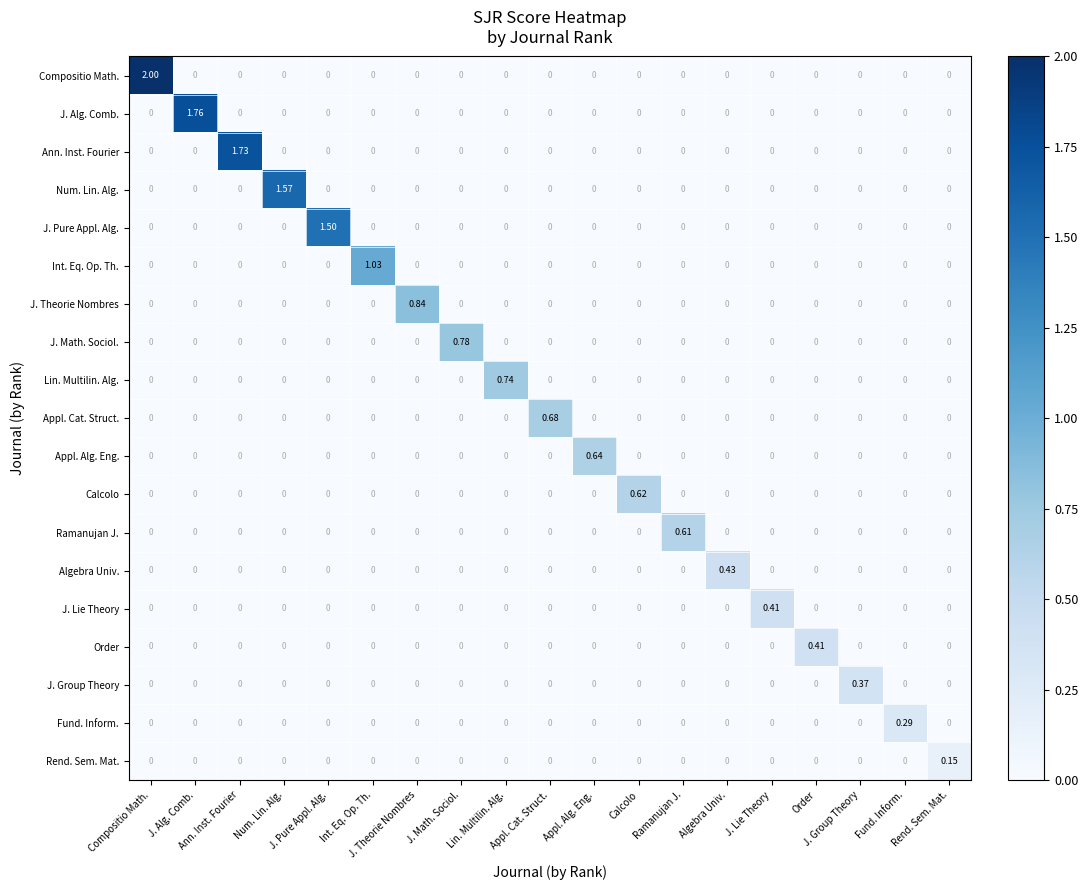

Which has a higher value, J. Group Theory or Num. Lin. Alg.?

J. Group Theory